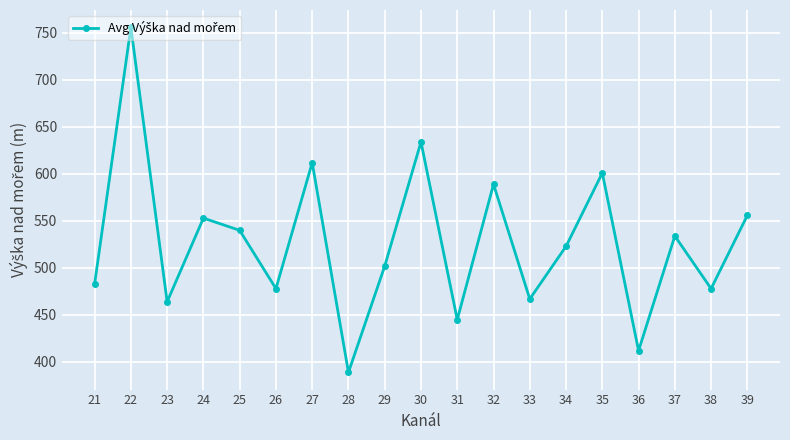

Between 38 and 24, which is larger?

24